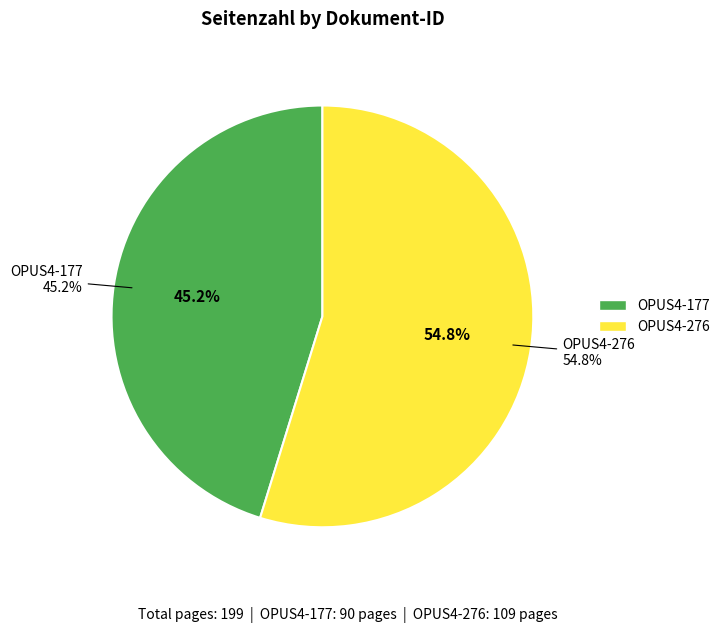

Do OPUS4-177 and OPUS4-276 together represent more than half of the pie?

Yes